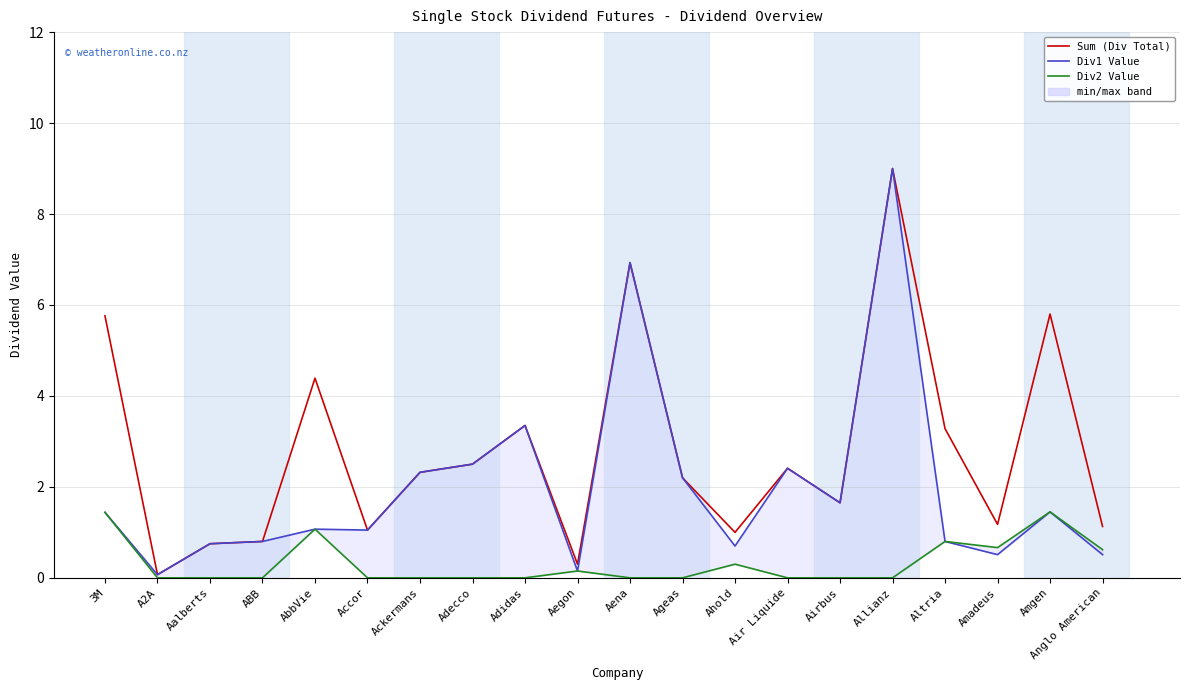

Rank the series by their maximum value, from highest to lowest.

Sum (Div Total), Div1 Value, Div2 Value